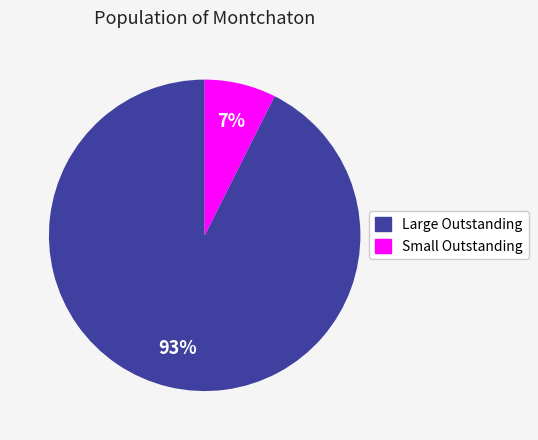

Is there a majority slice in this chart?

Yes